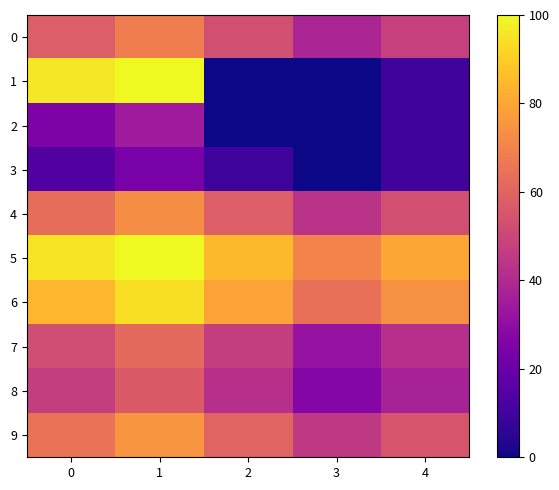

At how many categories does at least one series exceed 51?

5